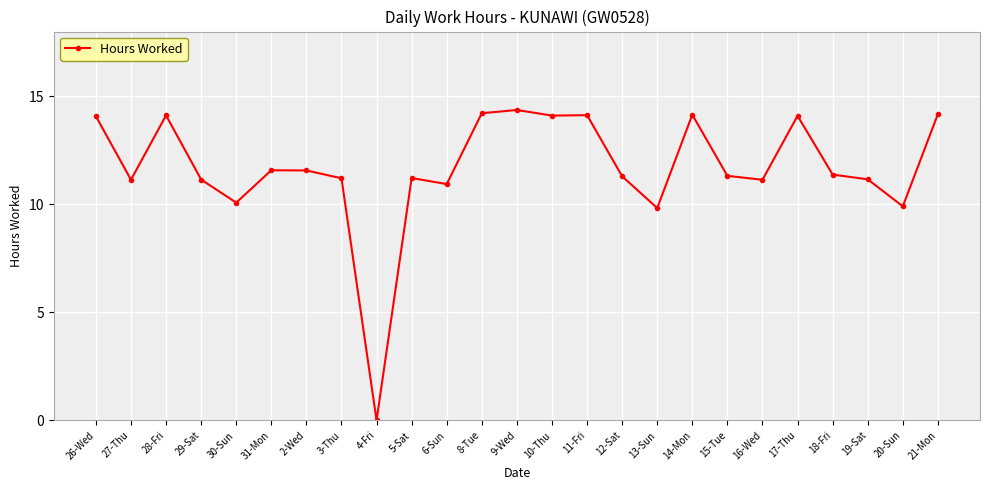

What position from the left is 31-Mon?

6